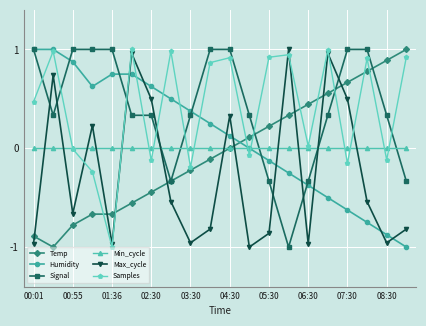

How many lines are shown in the chart?

6